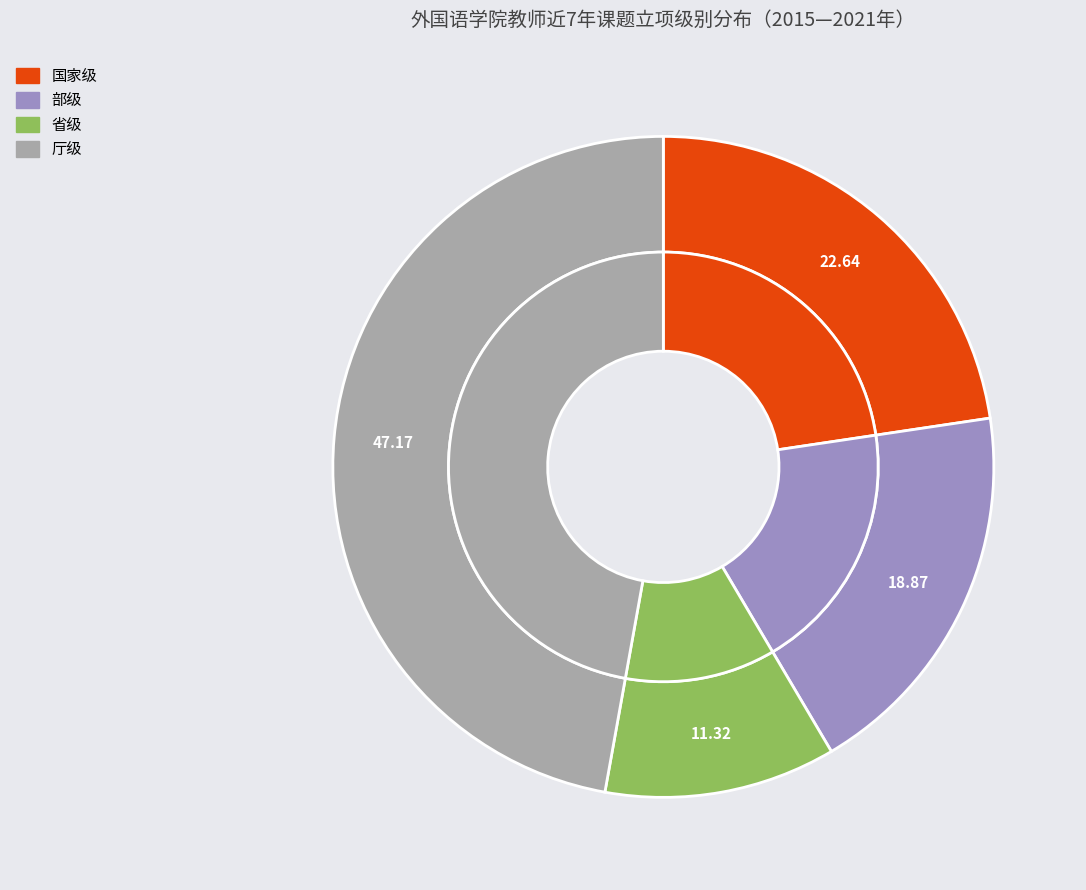

How many slices are in this pie chart?

4